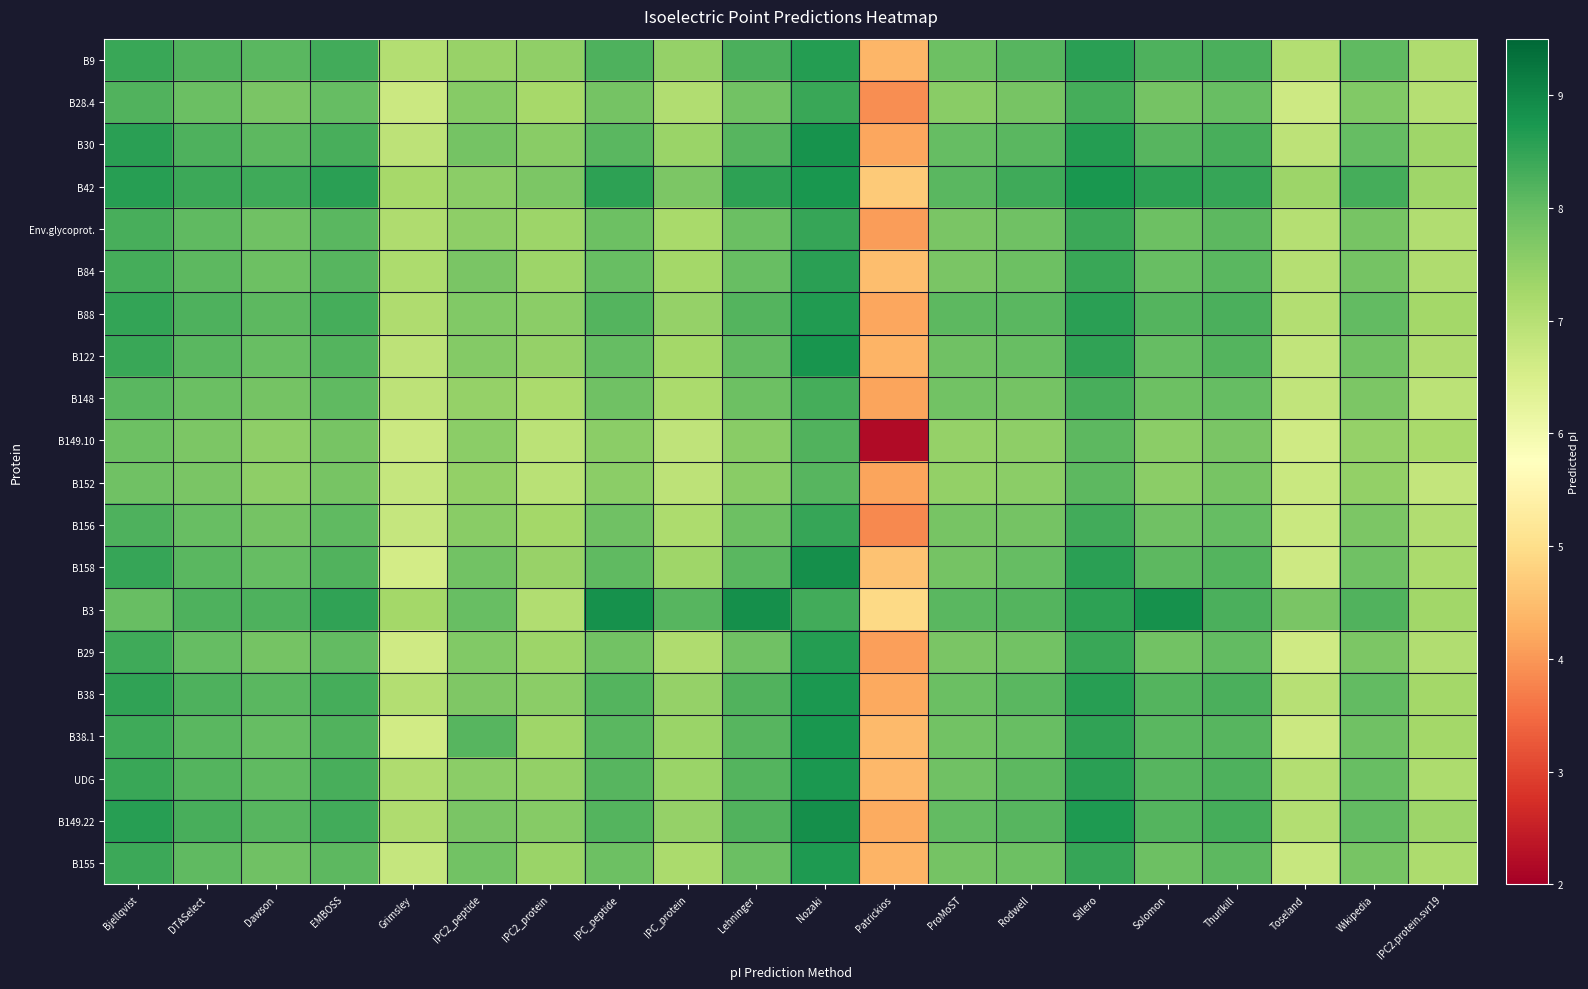

Which has a higher value, Thurlkill or Dawson?

Thurlkill